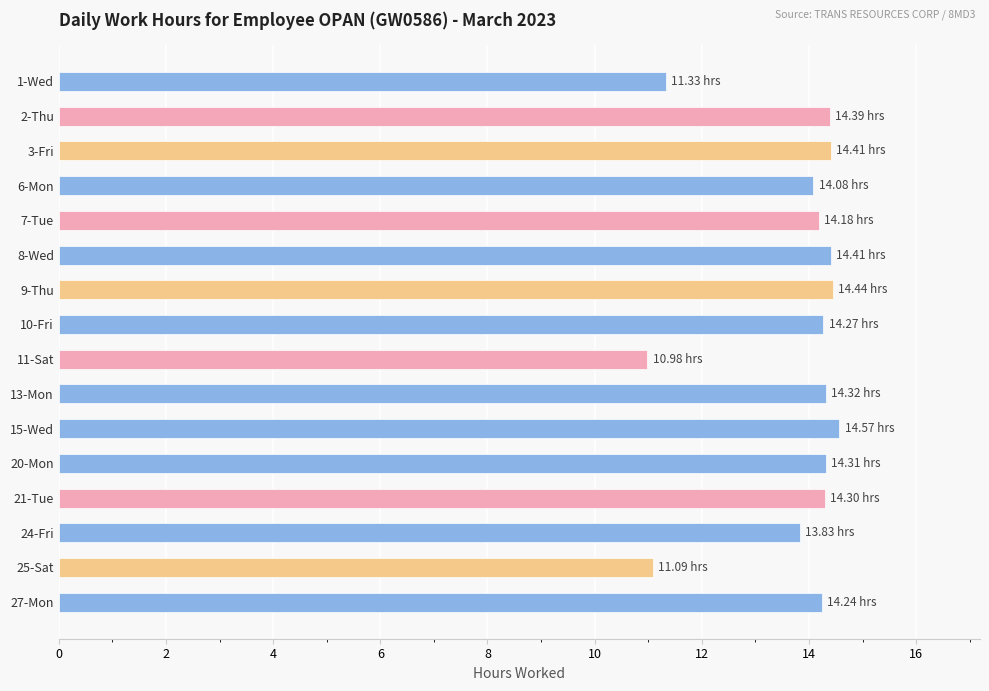

Between 15-Wed and 11-Sat, which is larger?

15-Wed